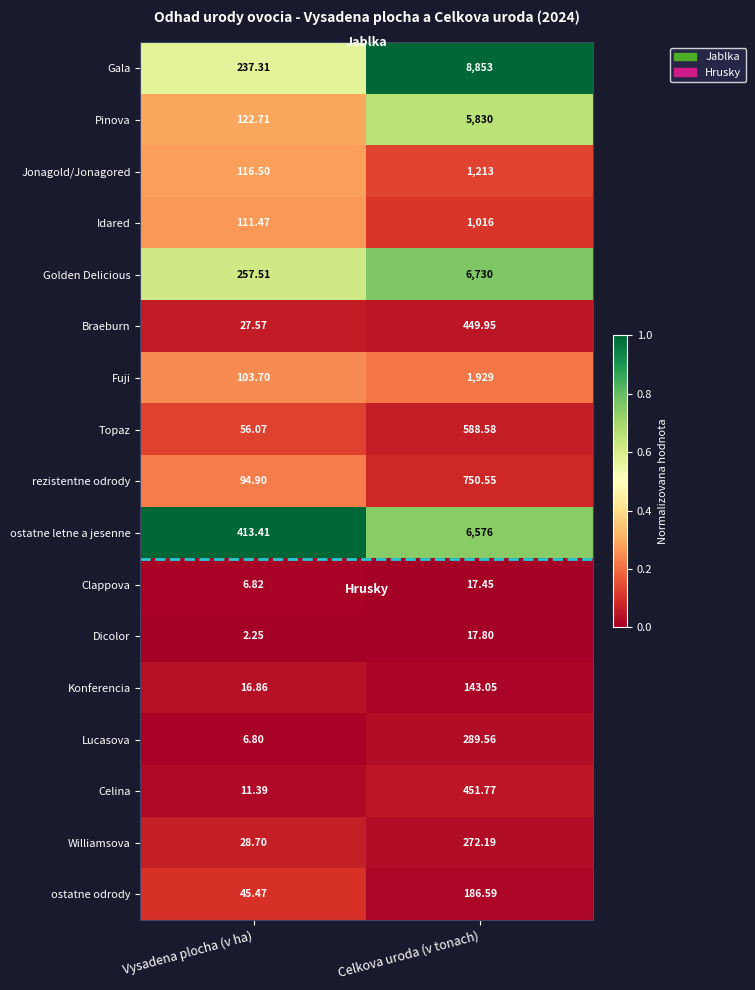

Rank the series at Vysadena plocha (v ha) from lowest to highest value.

Dicolor, Lucasova, Clappova, Celina, Konferencia, Braeburn, Williamsova, ostatne odrody, Topaz, rezistentne odrody, Fuji, Idared, Jonagold/Jonagored, Pinova, Gala, Golden Delicious, ostatne letne a jesenne